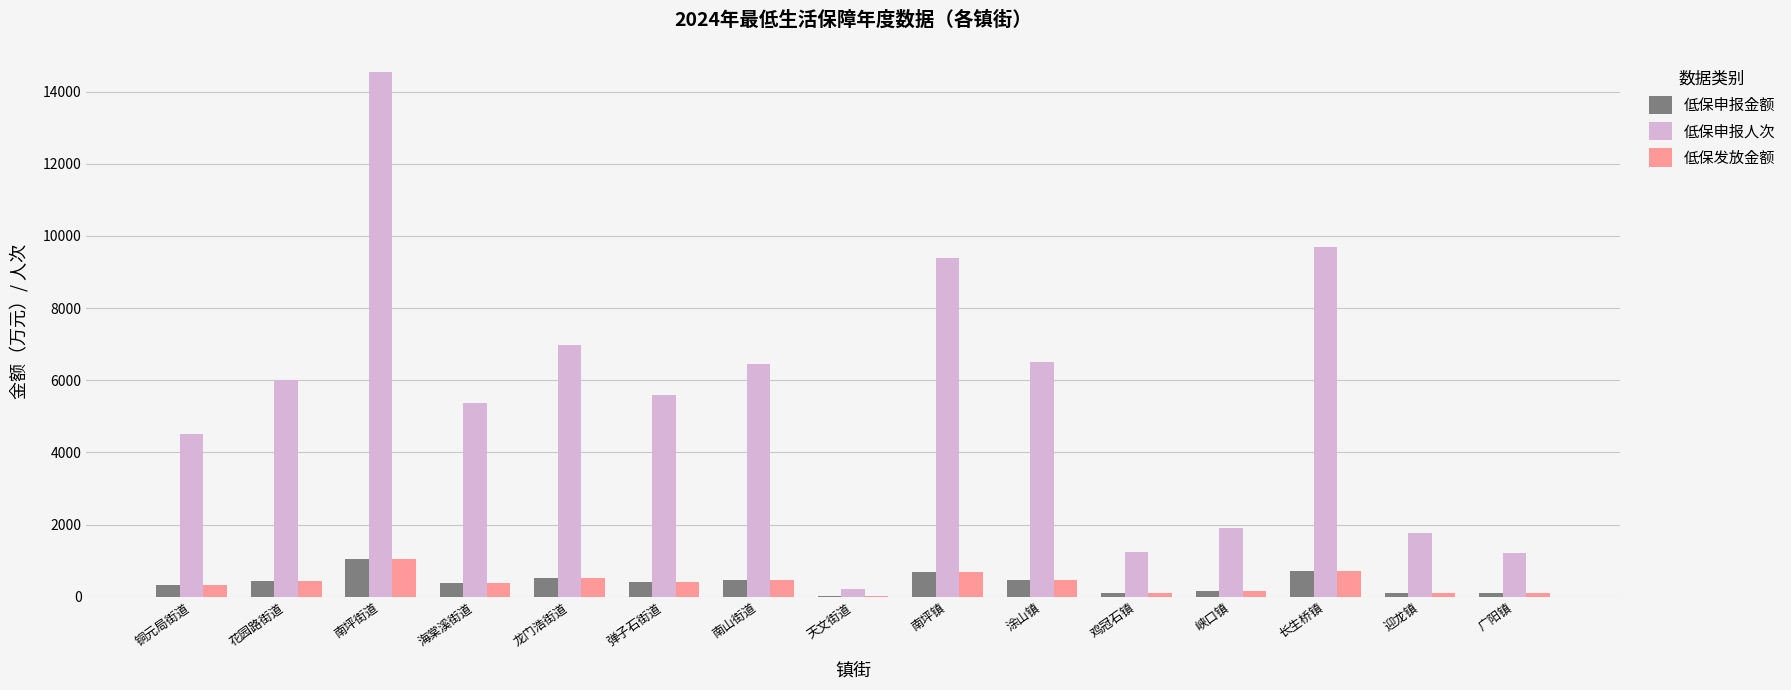

What is the approximate value of 低保申报金额 at 南坪街道?

1056.3